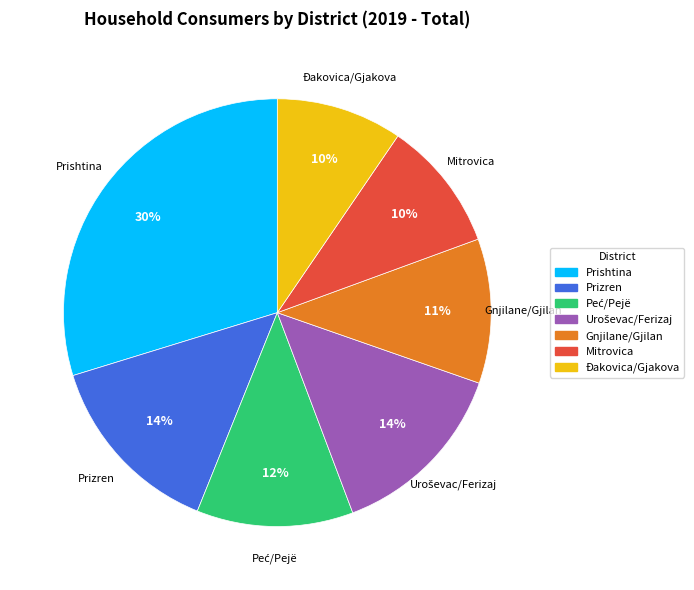

The Prishtina slice represents 30% of the pie. True or false?

True